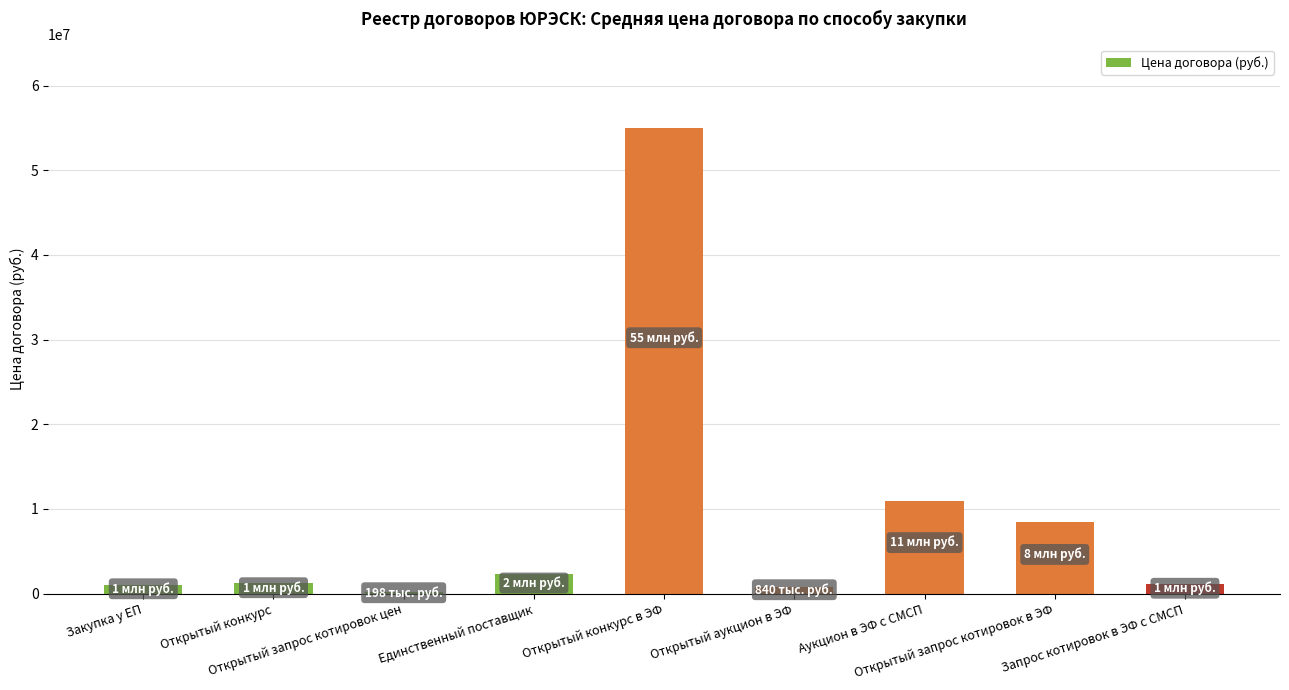

Are the bars horizontal?

No